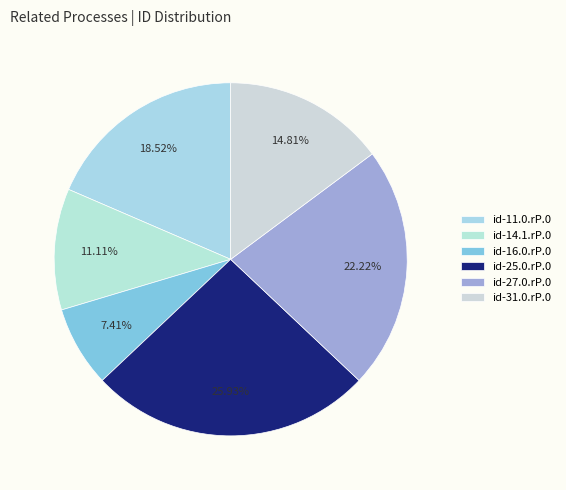

How many segments does this pie chart have?

6